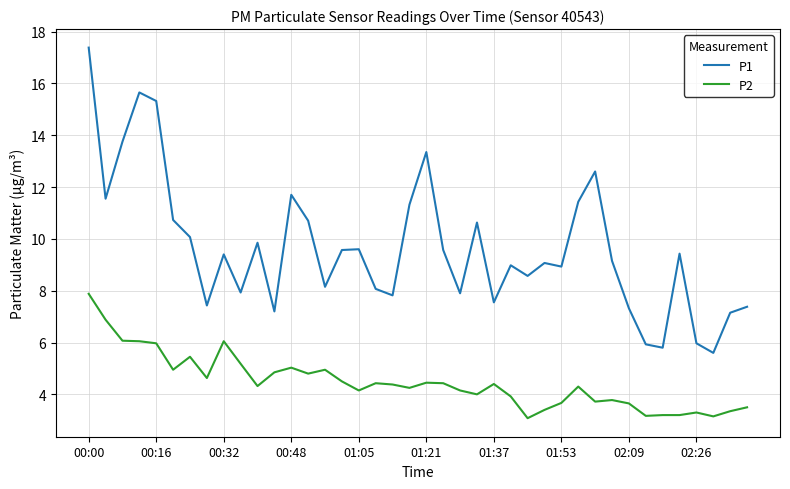

Which series has the largest total across all categories?

P1